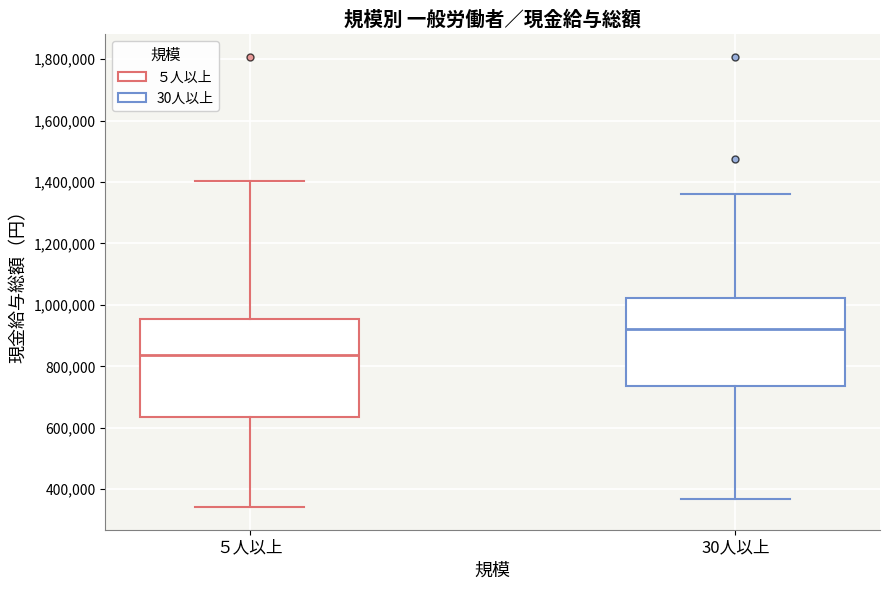

Which box has the highest median line?

30人以上